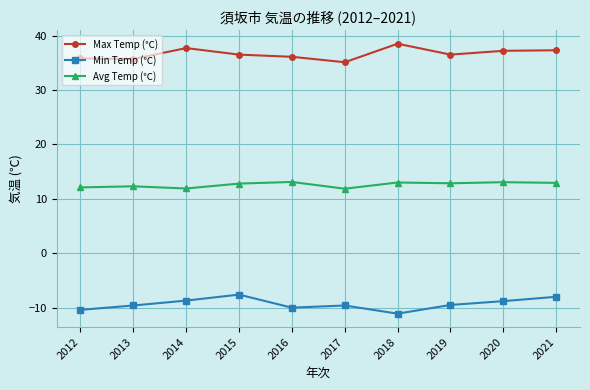

How many lines are shown in the chart?

3